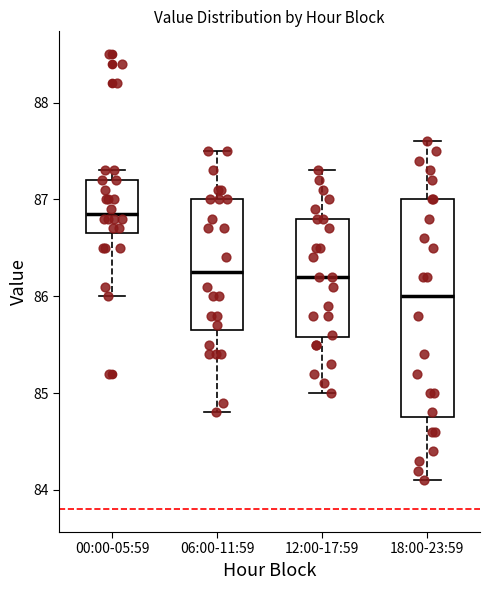

Which box is the tallest, from its lower edge to its upper edge?

18:00-23:59